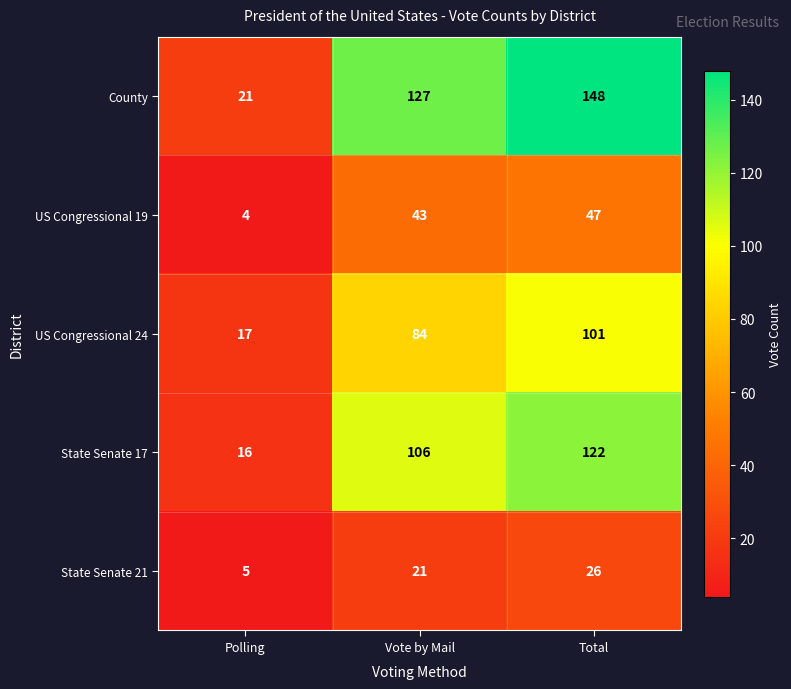

At which category does the chart reach its peak across all series?

Total